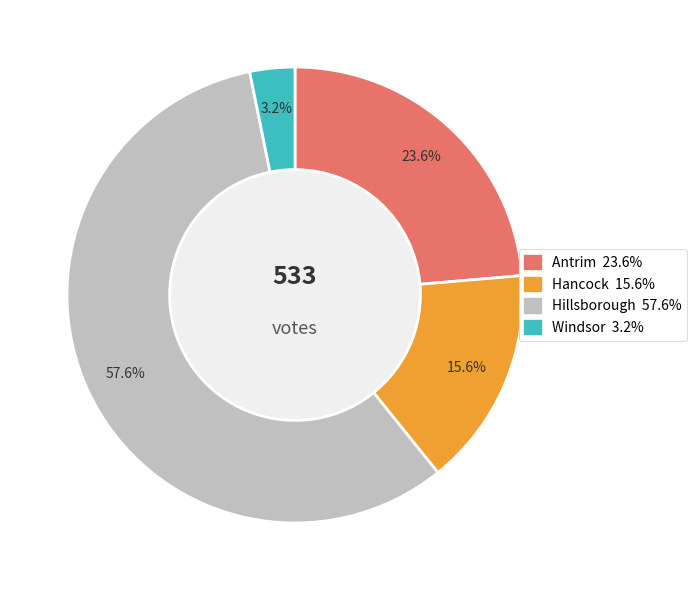

How many slices are in this pie chart?

4